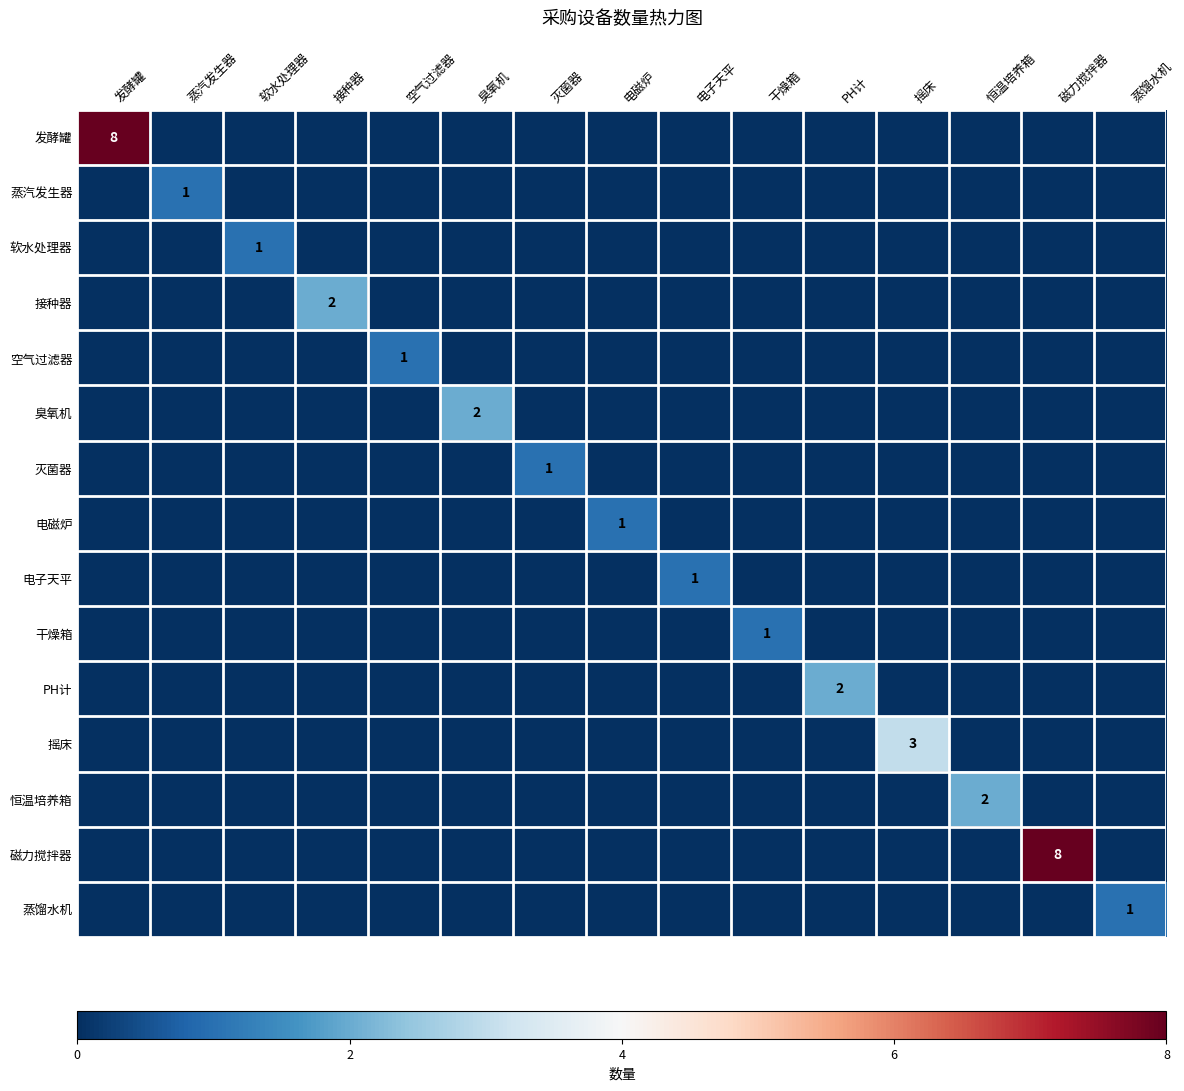

Is the value of PH计 at 接种器 greater than the value of 接种器 at 电磁炉?

No